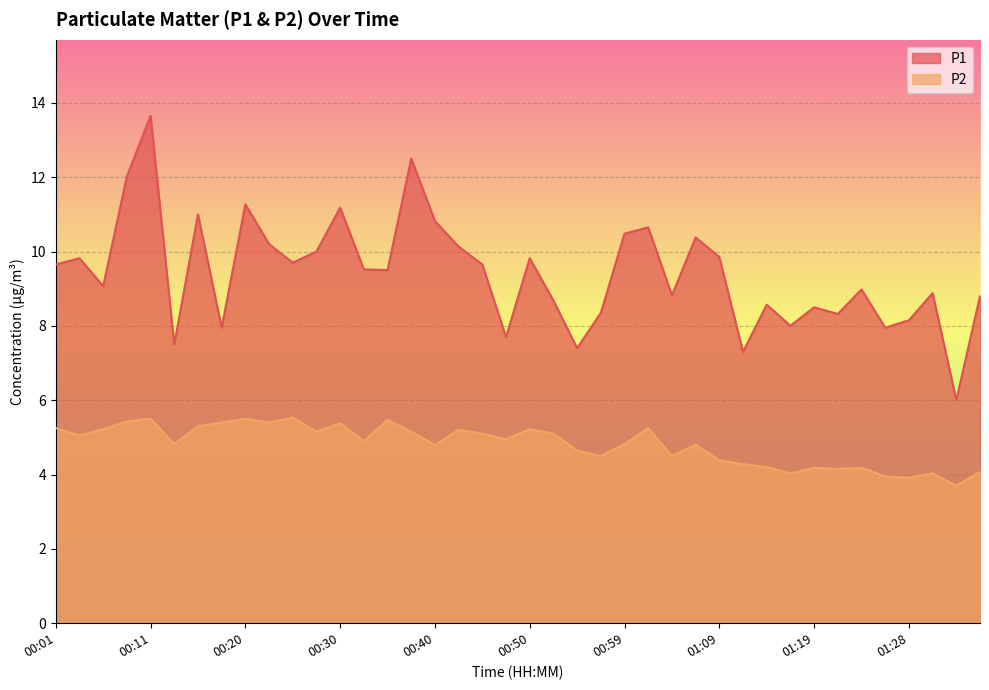

Reading left to right, list all the values displayed in this chart.

P1: 9.7	9.8	9.1	12.0	13.7	7.5	11.0	8.0	11.3	10.2	9.7	10.0	11.2	9.5	9.5	12.5	10.8	10.1	9.7	7.7	9.8	8.7	7.4	8.3	10.5	10.7	8.8	10.4	9.8	7.3	8.6	8.0	8.5	8.3	9.0	8.0	8.2	8.9	6.0	8.8
P2: 5.2	5.0	5.2	5.4	5.5	4.8	5.3	5.4	5.5	5.4	5.5	5.2	5.4	4.9	5.5	5.2	4.8	5.2	5.1	5.0	5.2	5.1	4.7	4.5	4.8	5.2	4.5	4.8	4.4	4.3	4.2	4.0	4.2	4.2	4.2	4.0	3.9	4.0	3.7	4.1